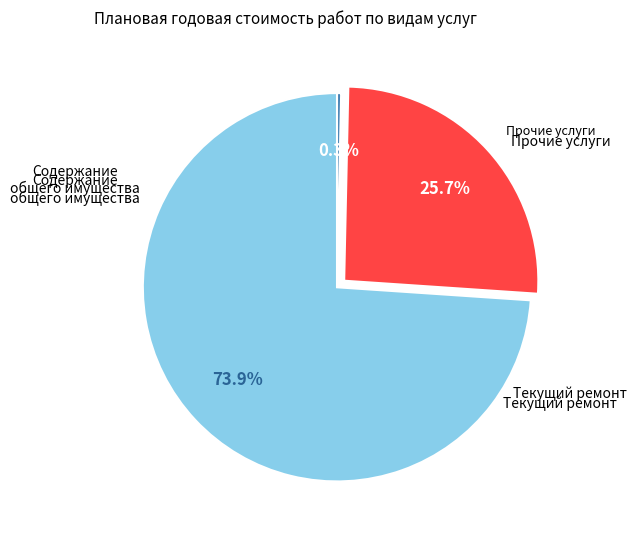

Does any single category account for the majority?

Yes